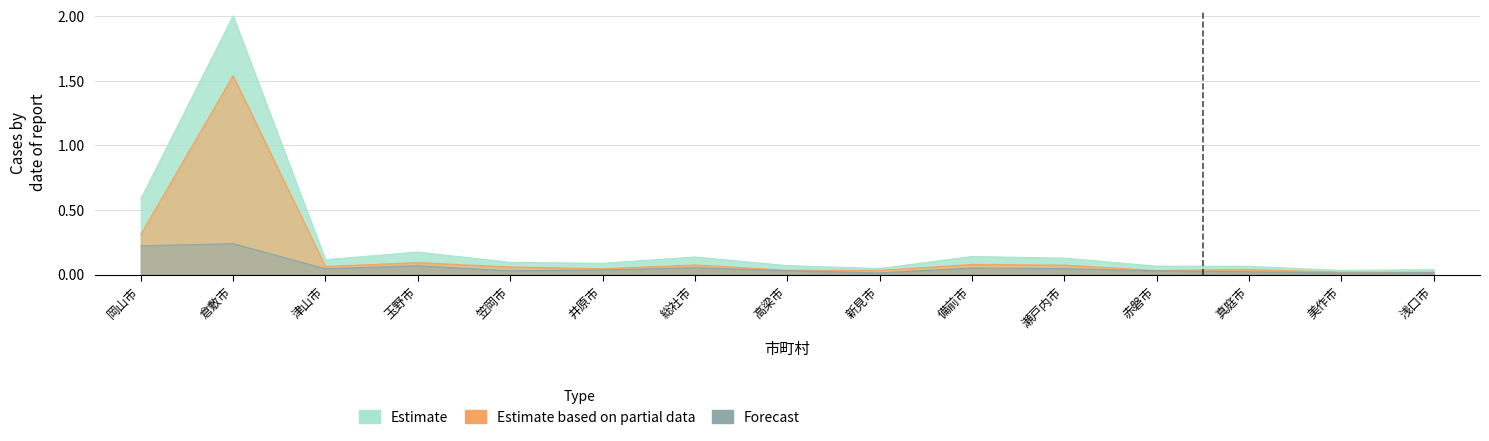

Which series has the widest spread of values?

Estimate